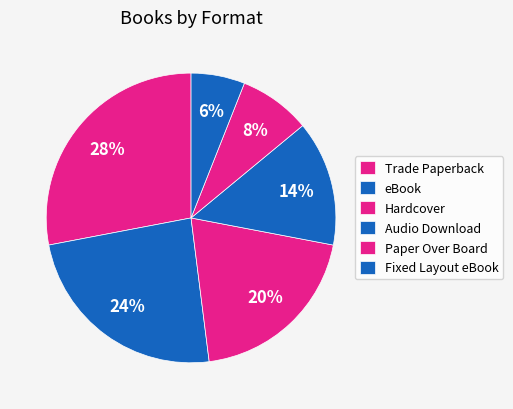

Which has a higher value, Trade Paperback or Audio Download?

Trade Paperback